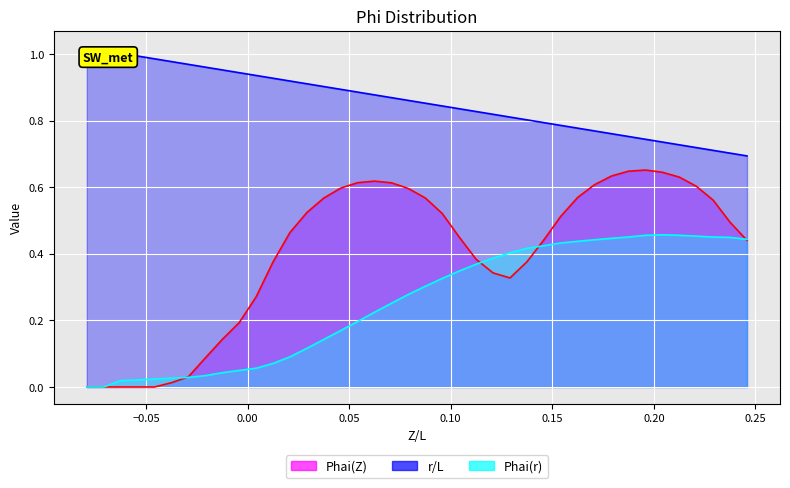

Count the number of categories in the chart.

40